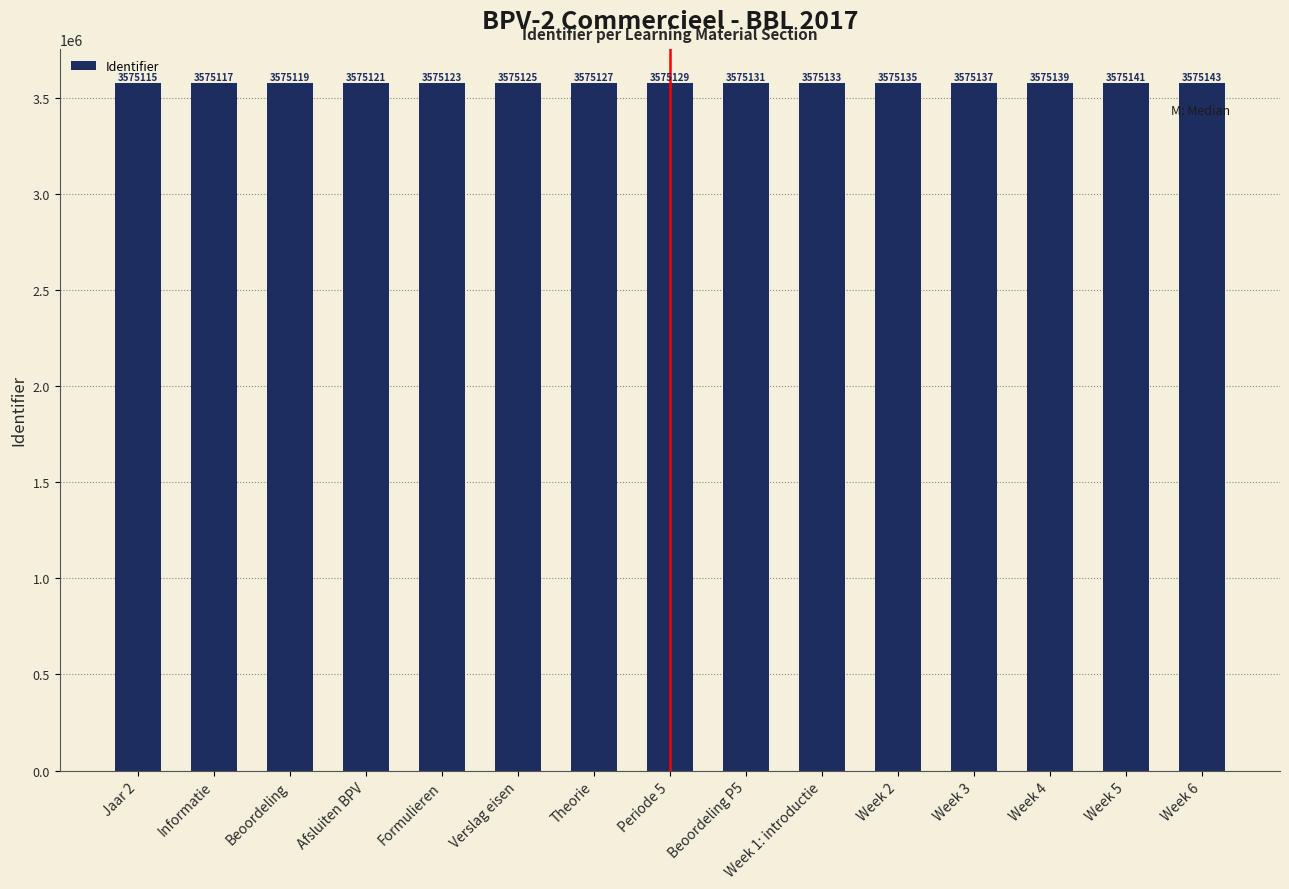

How many values are below 3575129?

7